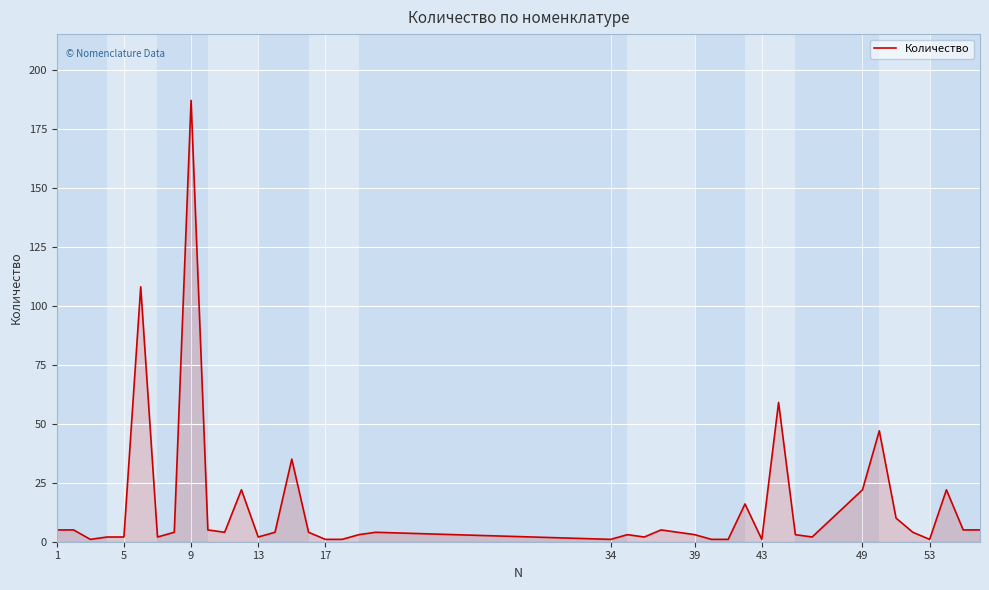

Does the chart display data point markers on the line(s)?

No